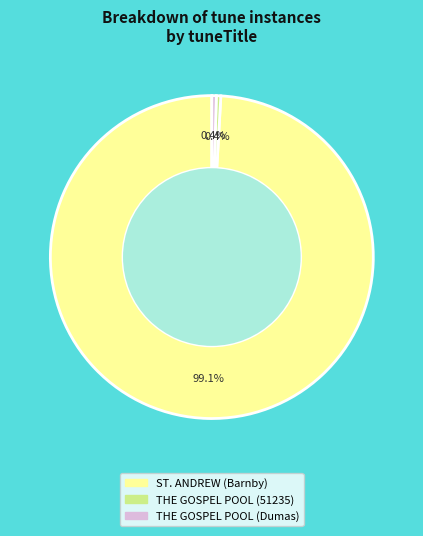

To the nearest percent, what portion does ST. ANDREW (Barnby) represent?

99%